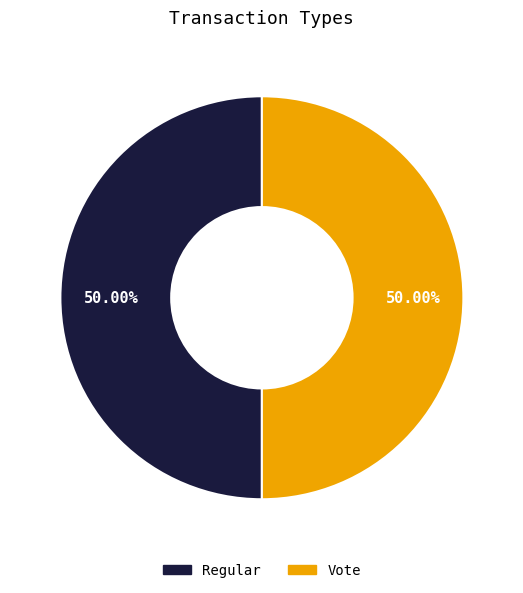

What percentage is the Regular slice, to the nearest percent?

50%